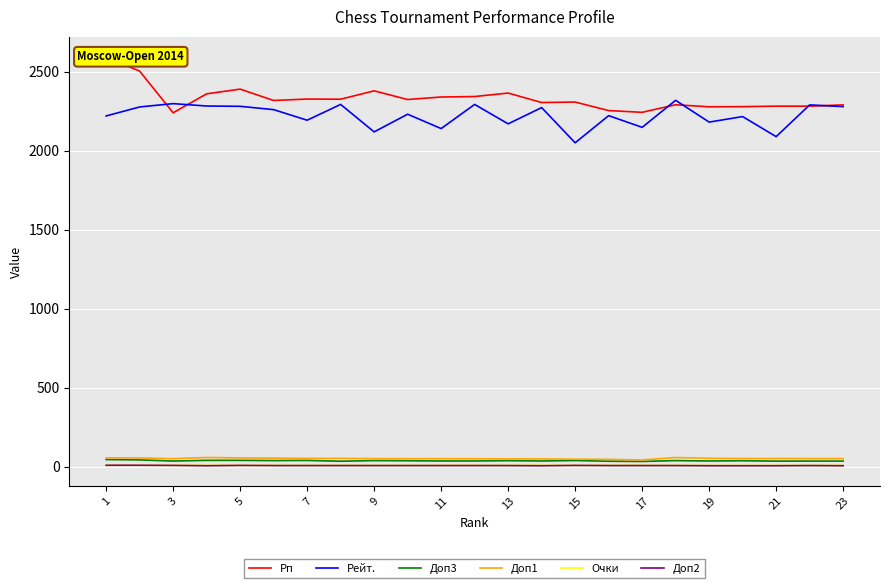

What is the value of the Доп3 point at the 21st from the left?

34.0